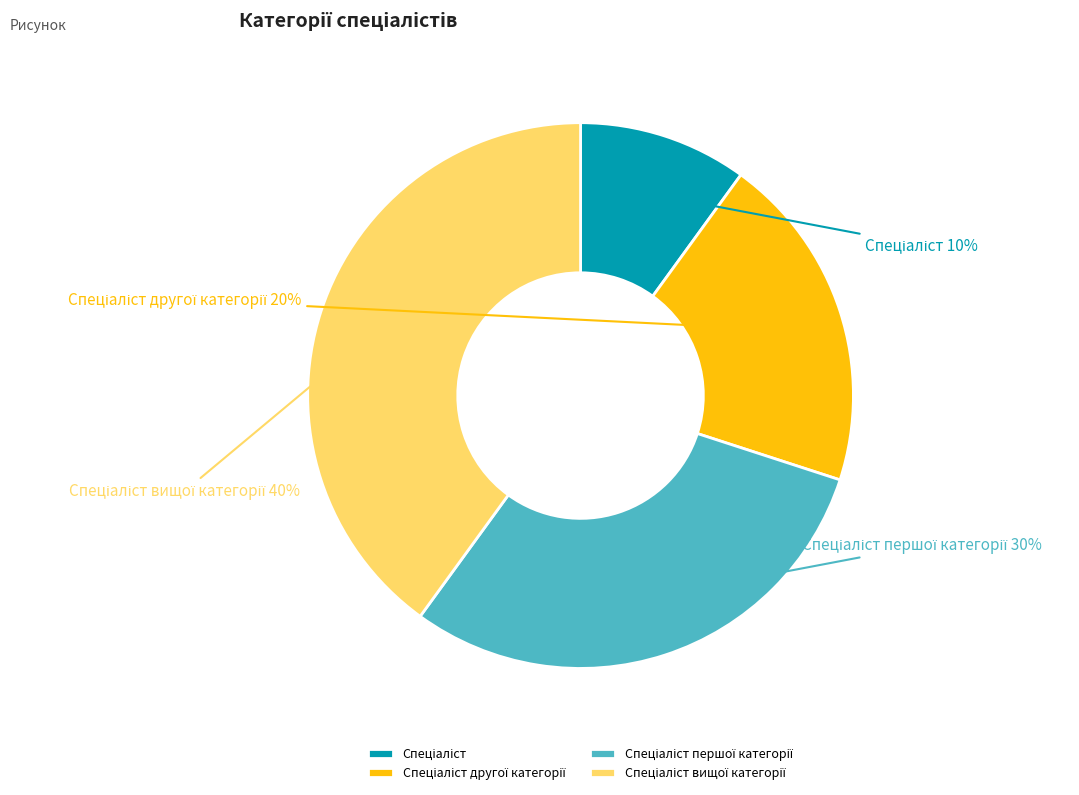

To the nearest percent, what is the difference between the largest and smallest slice percentages?

30%